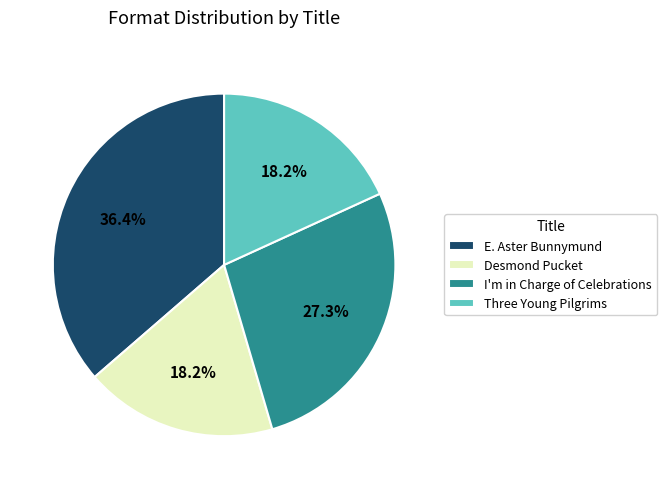

Is the sum of Desmond Pucket and E. Aster Bunnymund greater than half?

Yes